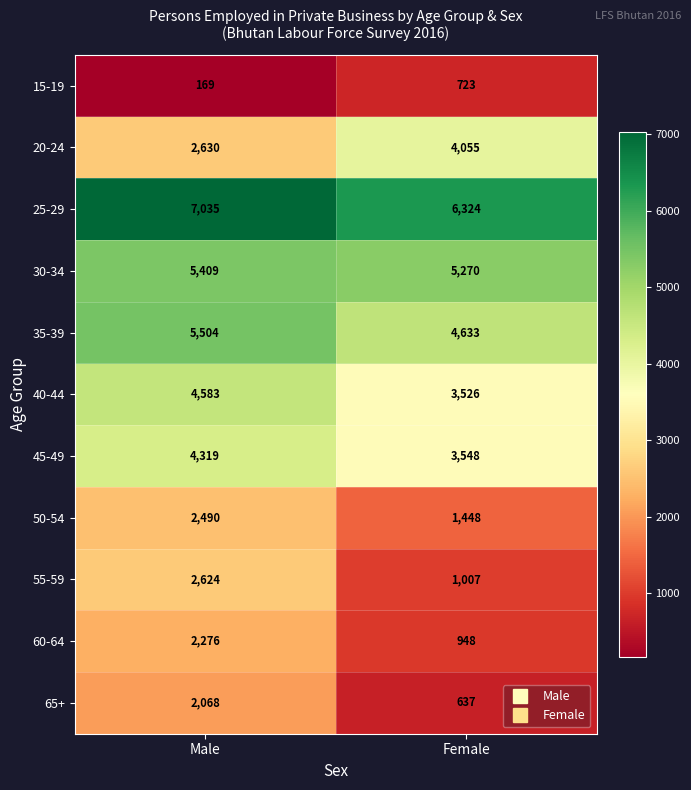

Reading right to left, extract all data points from this chart.

15-19: 723	169
20-24: 4055	2630
25-29: 6324	7035
30-34: 5270	5409
35-39: 4633	5504
40-44: 3526	4583
45-49: 3548	4319
50-54: 1448	2490
55-59: 1007	2624
60-64: 948	2276
65+: 637	2068